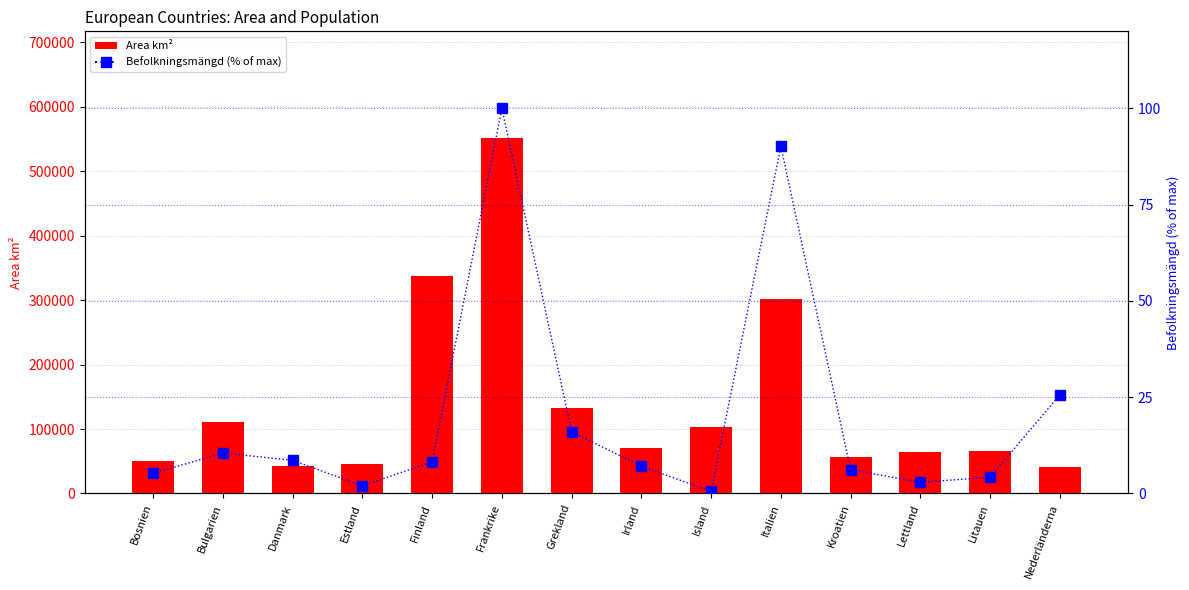

What is the difference between the maximum and minimum values in the Area km² series?

510169.0